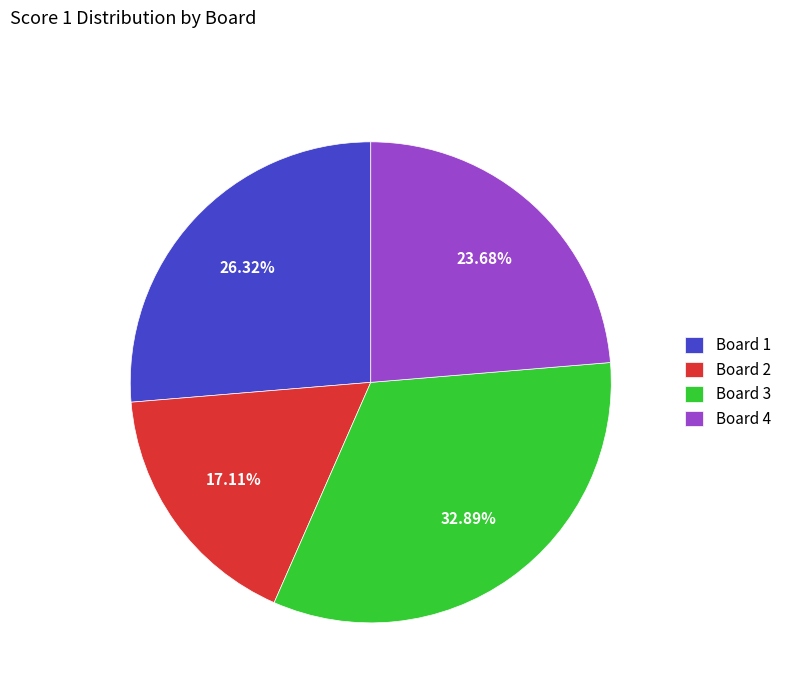

The Board 2 slice represents 17% of the pie. True or false?

True